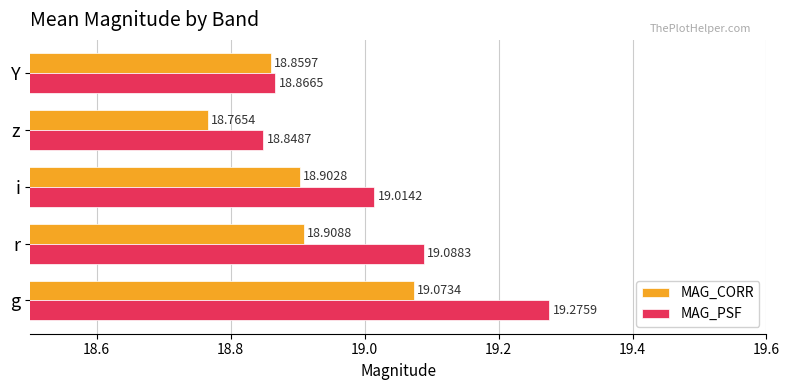

What is the difference between the maximum and minimum values in the MAG_PSF series?

0.4